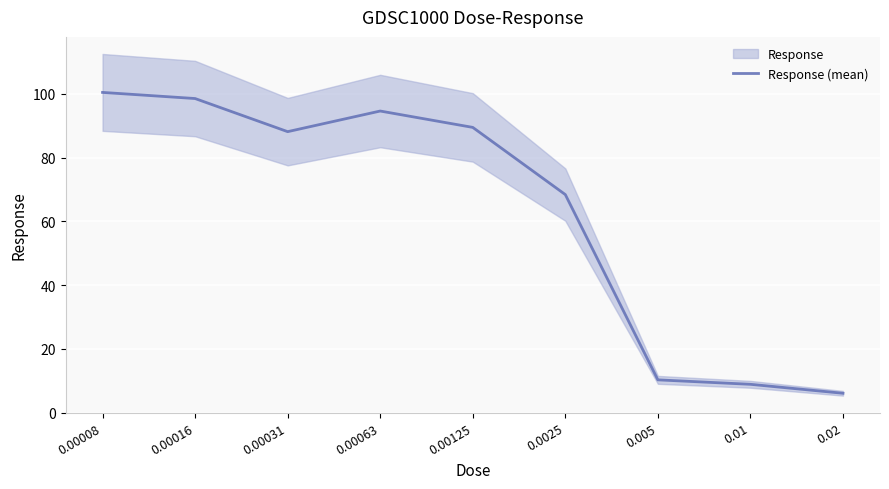

What is the difference between the values at 0.01 and 0.005?

1.4